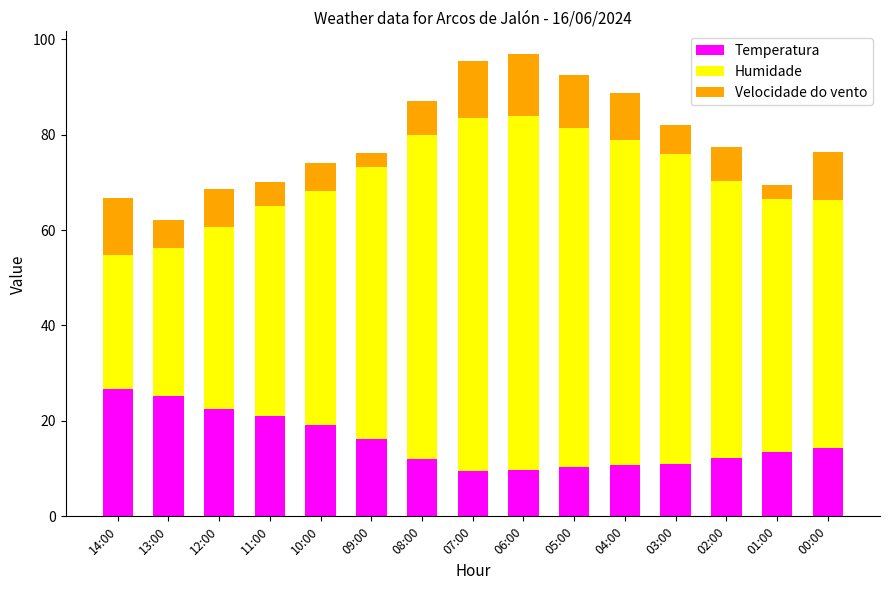

What is the value of the Temperatura bar at the 12th from the left?

11.0